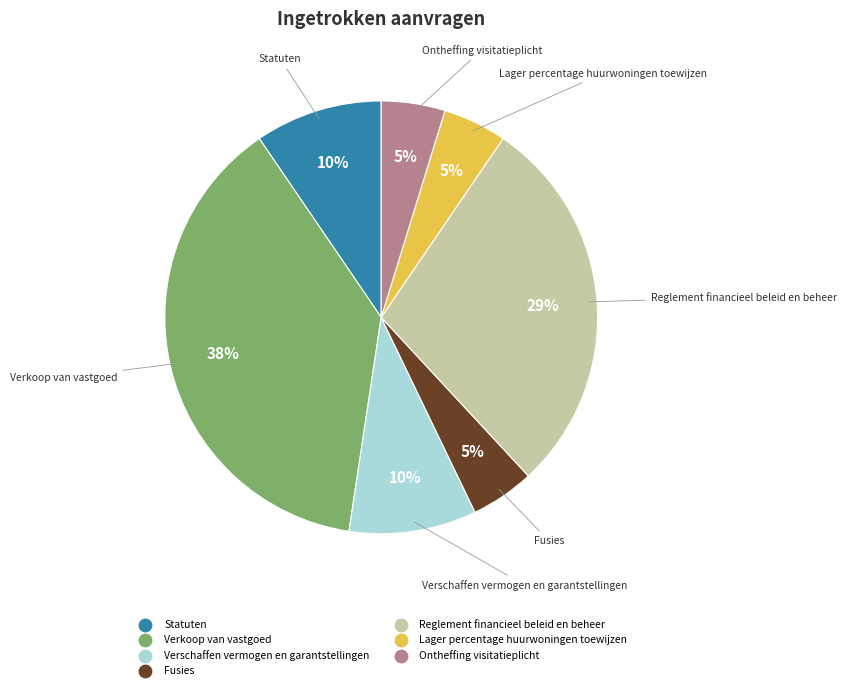

True or false: Ontheffing visitatieplicht accounts for 14% of the total.

False